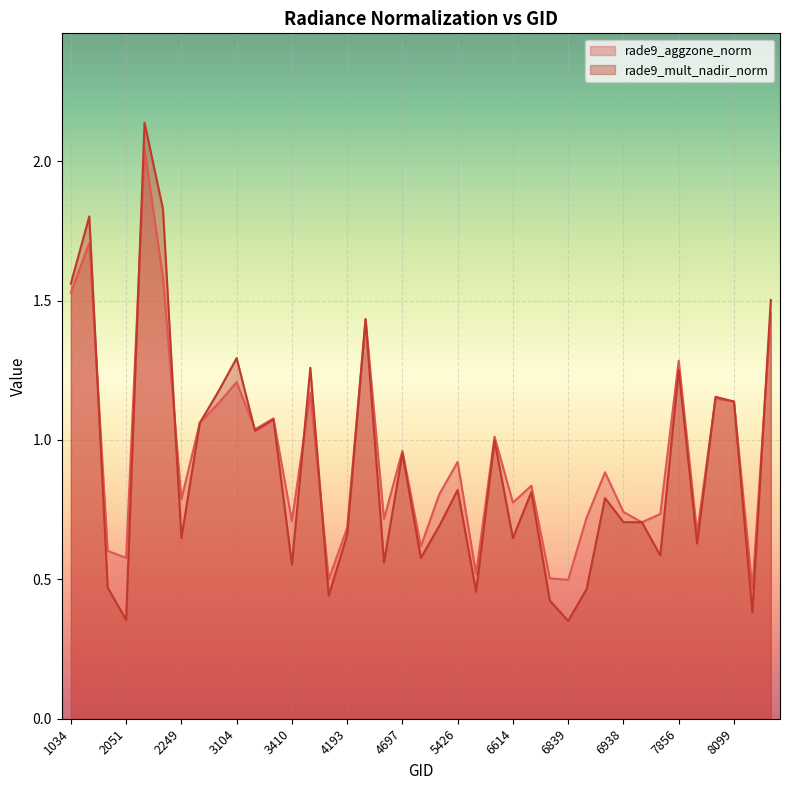

Reading right to left, what are all the values shown in this chart?

rade9_aggzone_norm: 1.5	0.5	1.1	1.1	0.7	1.3	0.7	0.7	0.7	0.9	0.7	0.5	0.5	0.8	0.8	1.0	0.5	0.9	0.8	0.6	1.0	0.7	1.4	0.7	0.5	1.2	0.7	1.1	1.0	1.2	1.1	1.1	0.8	1.6	2.0	0.6	0.6	1.7	1.5
rade9_mult_nadir_norm: 1.5	0.4	1.1	1.2	0.6	1.3	0.6	0.7	0.7	0.8	0.5	0.4	0.4	0.8	0.6	1.0	0.5	0.8	0.7	0.6	1.0	0.6	1.4	0.7	0.4	1.3	0.6	1.1	1.0	1.3	1.2	1.1	0.6	1.8	2.1	0.4	0.5	1.8	1.6